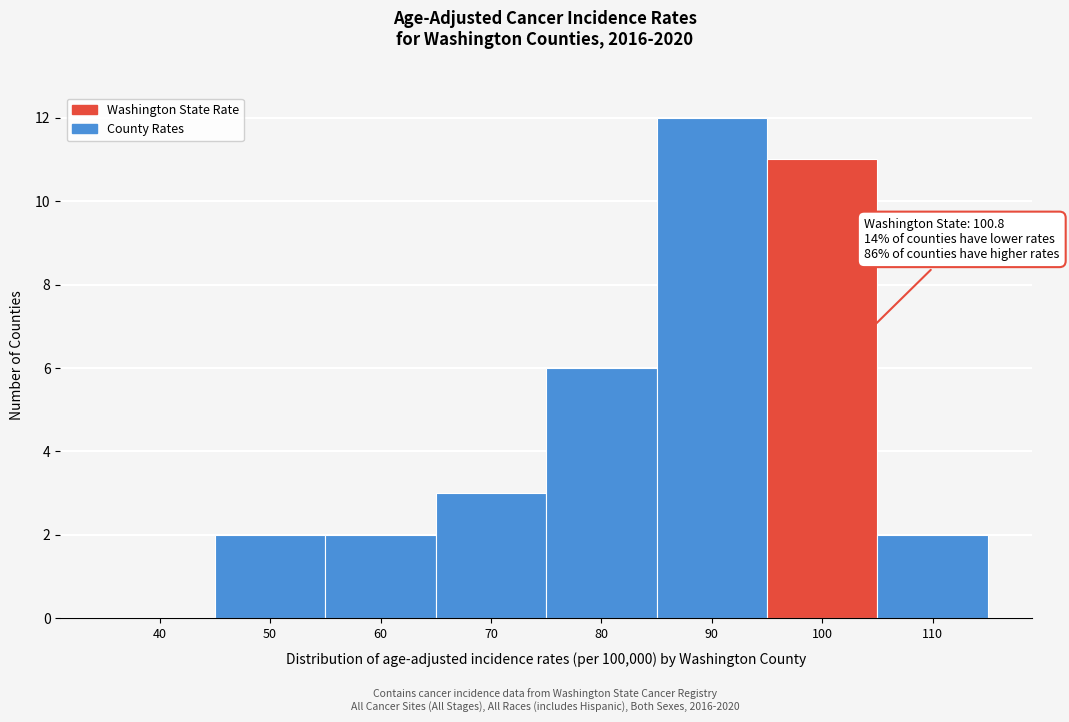

Reading left to right, what are all the values shown in this chart?

40=0	50=2	60=2	70=3	80=6	90=12	100=11	110=2